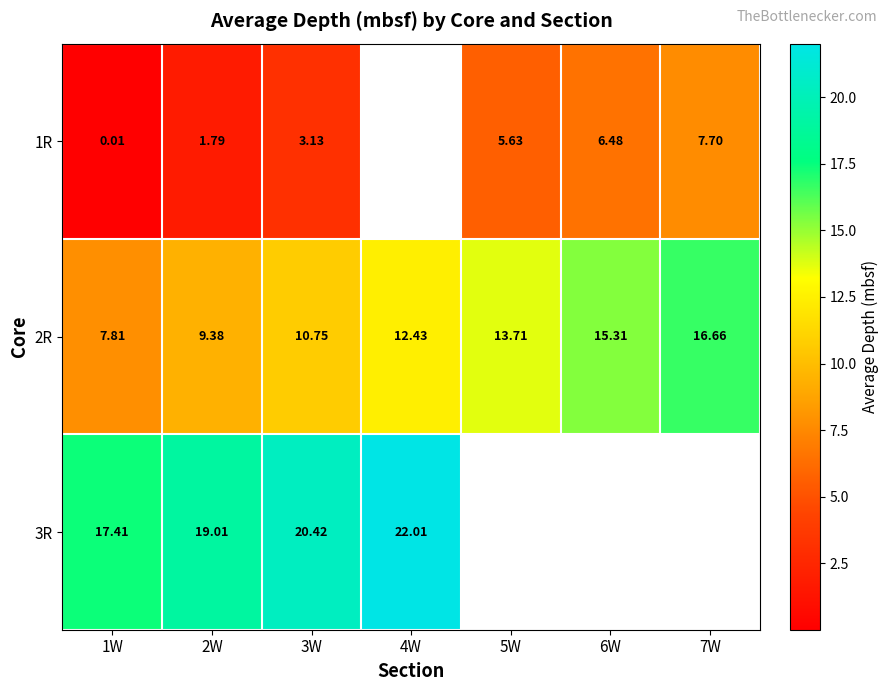

At how many categories does at least one series exceed 1?

7